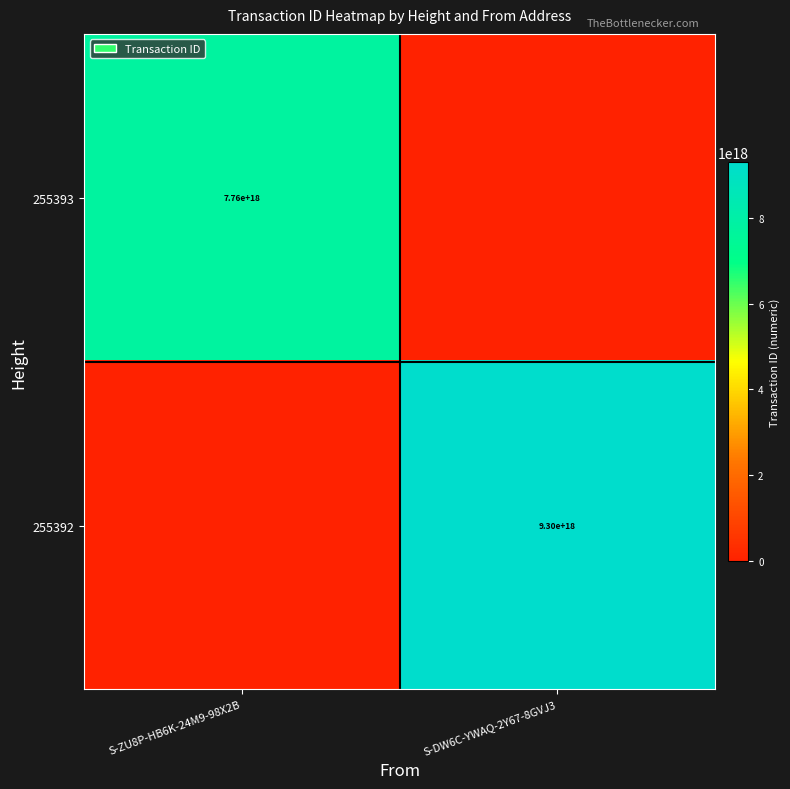

The 255393 series shows 11828841289126373376 at S-ZU8P-HB6K-24M9-98X2B. True or false?

False